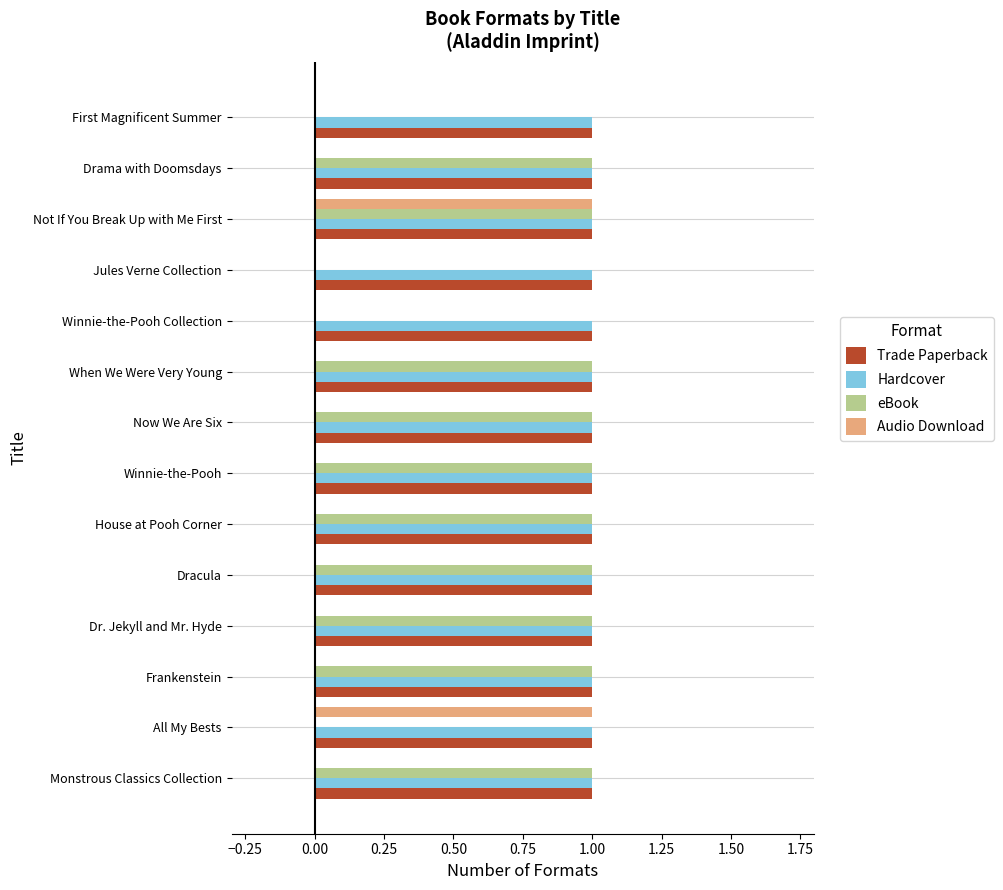

What is the sum of all Trade Paperback values?

14